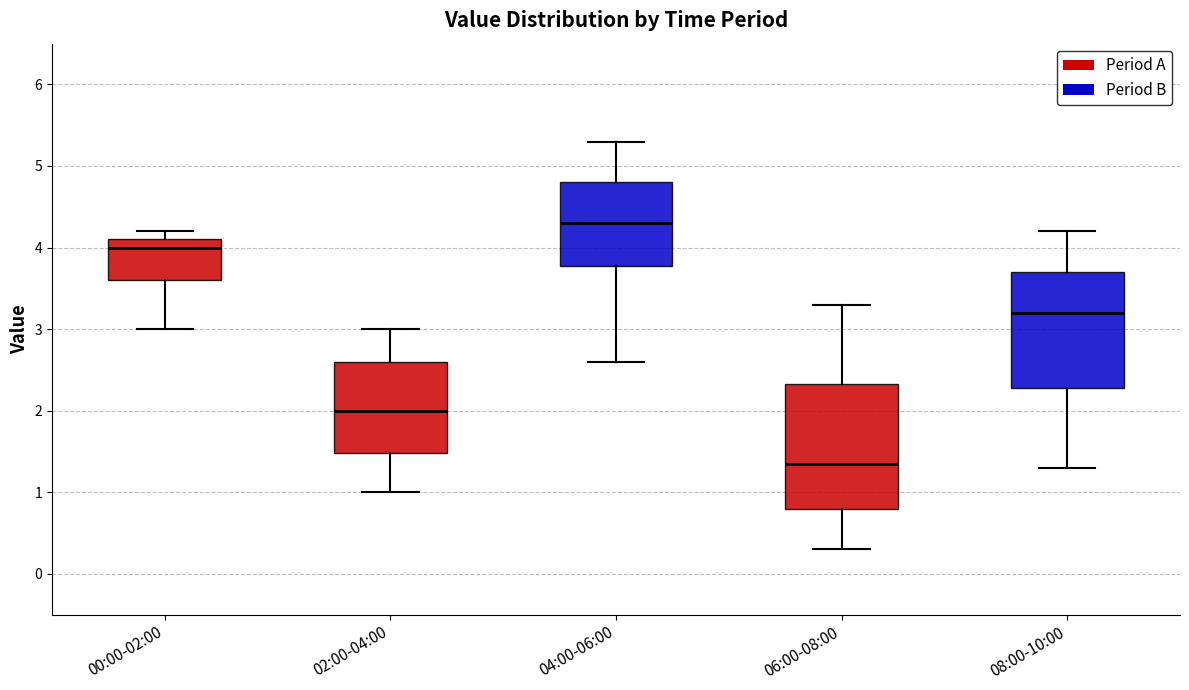

Which box's median line is the lowest?

06:00-08:00